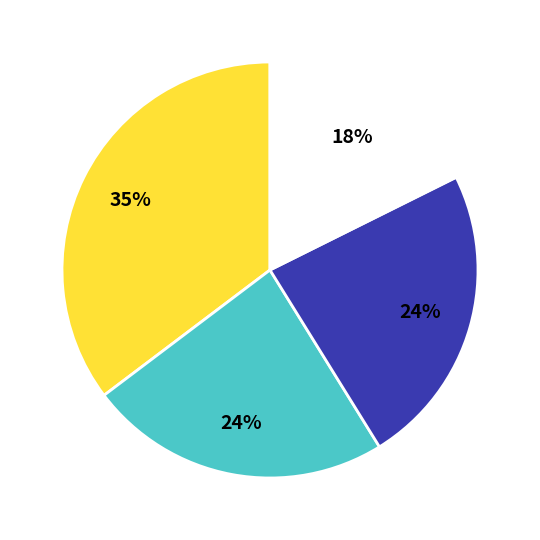

Does any single category account for the majority?

No